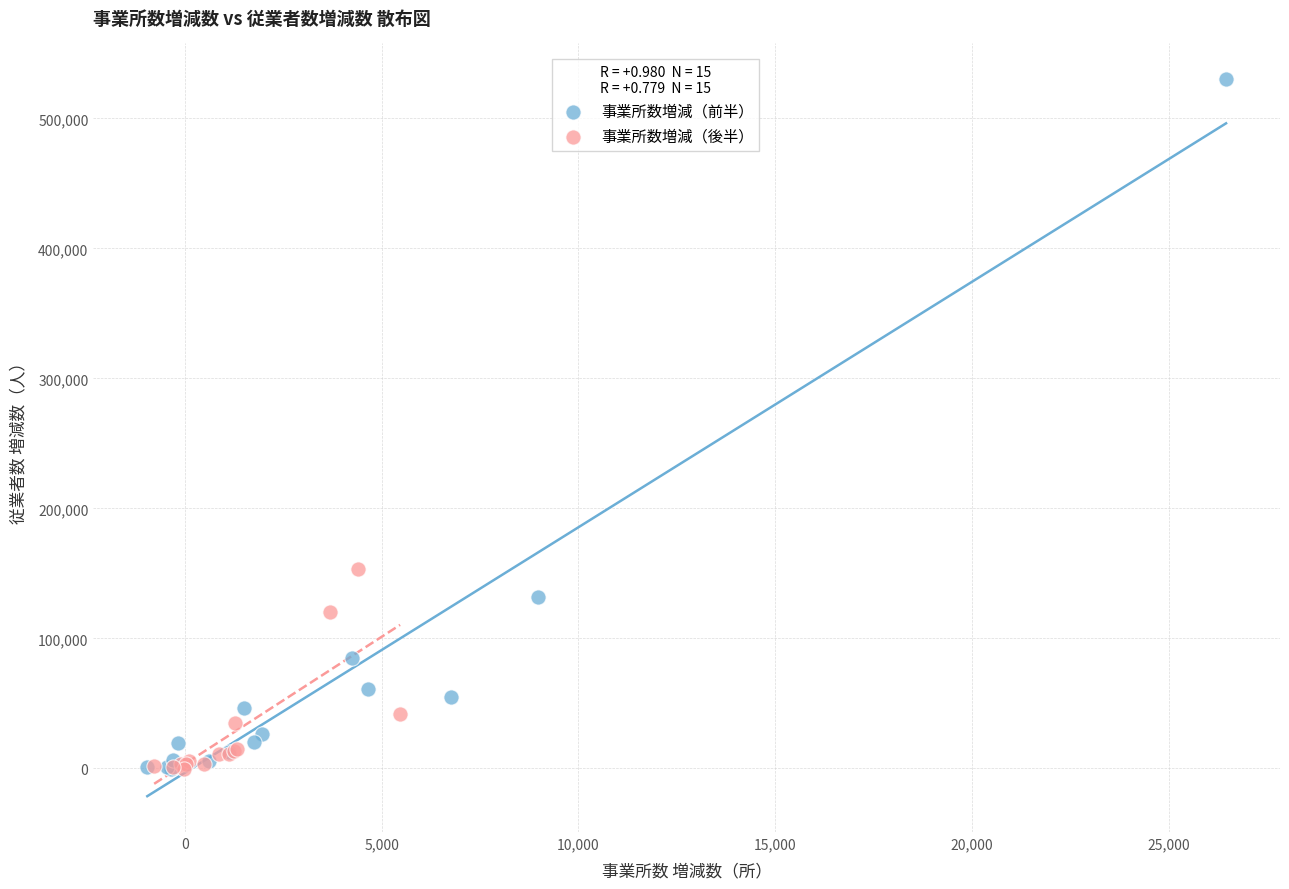

Which series reaches the maximum Y coordinate?

事業所数増減（前半）